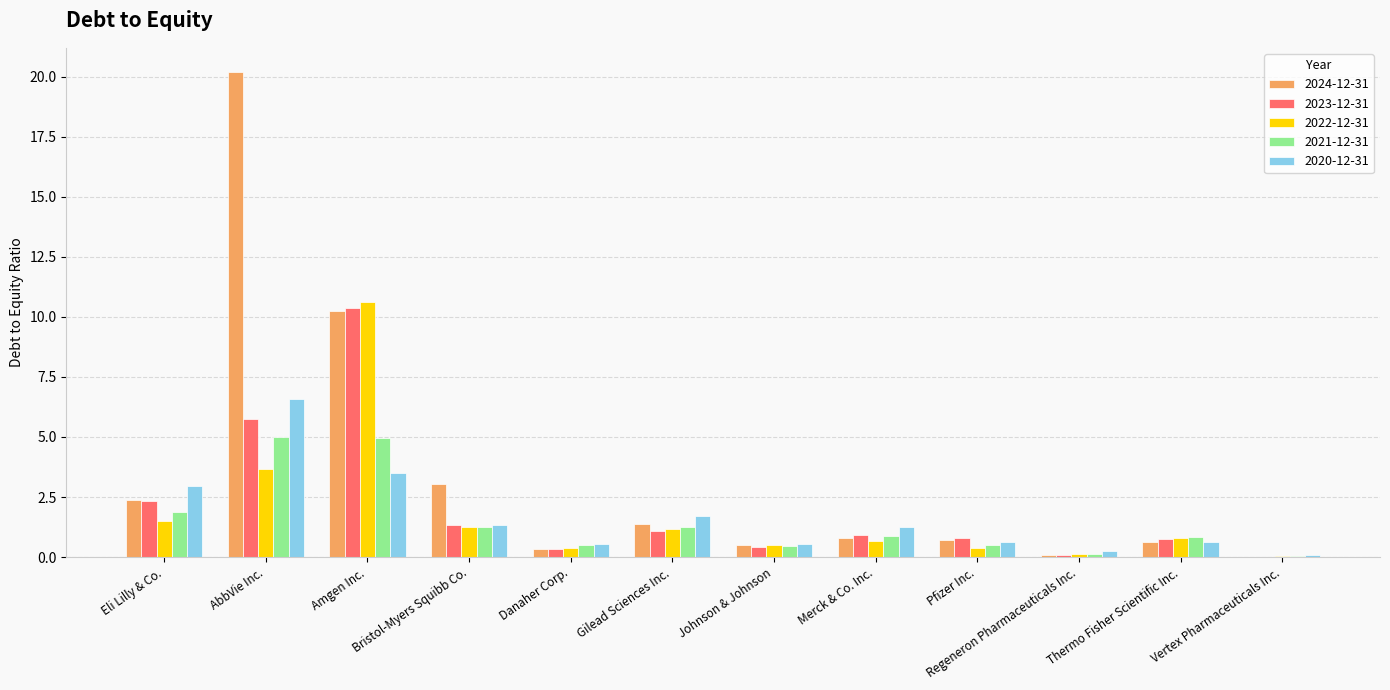

Is the value of 2024-12-31 at Pfizer Inc. greater than the value of 2022-12-31 at Amgen Inc.?

No